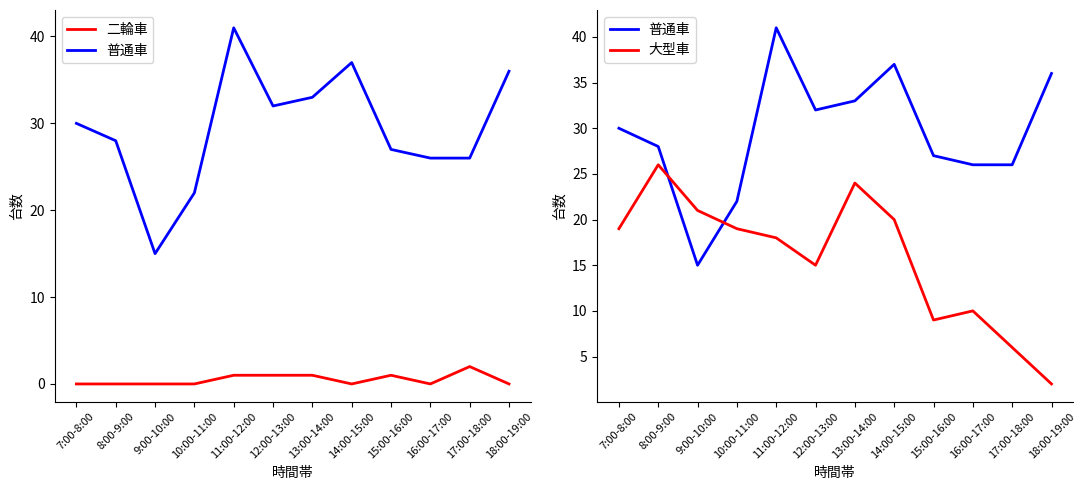

The value of 二輪車 at 17:00-18:00 is 2. True or false?

True